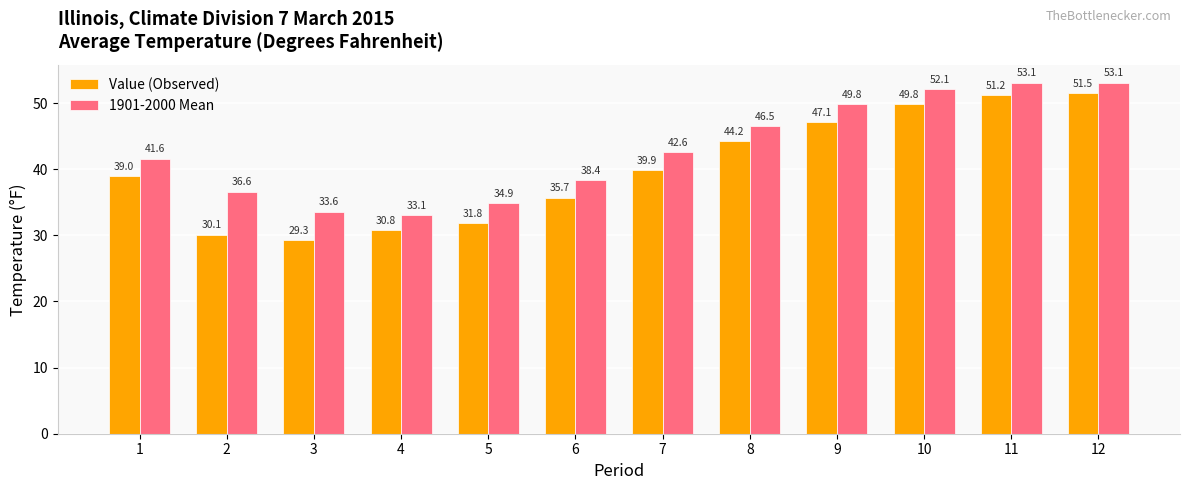

What is the total value across all series at 12?

104.6